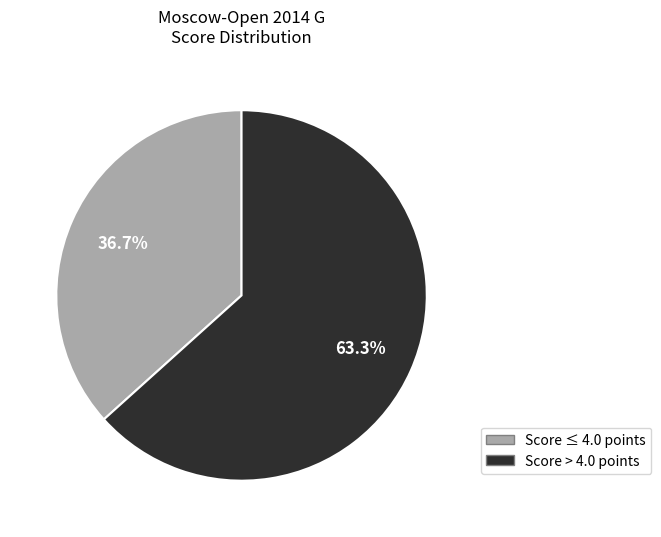

Does any single category account for the majority?

Yes